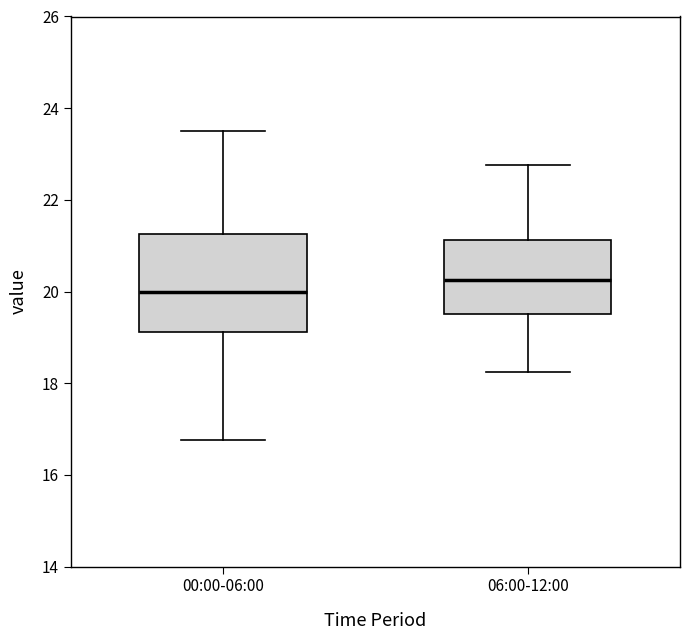

Where does the lower whisker of the box for 06:00-12:00 end on the y-axis? The values are not printed on the chart, so give them approximately, as read against the axis.

18.2